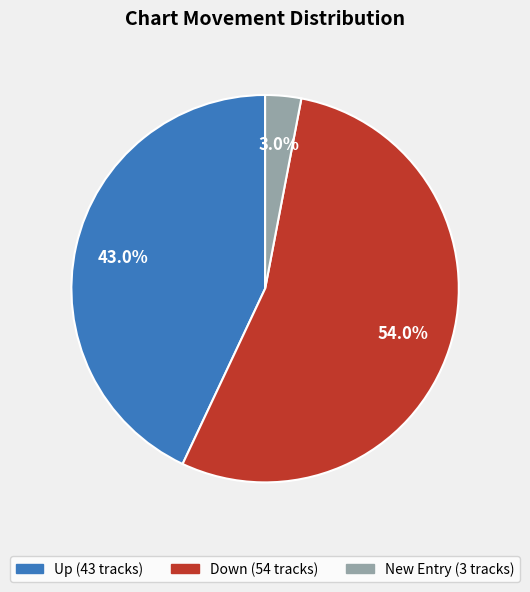

Is there any slice that represents more than half of the pie?

Yes